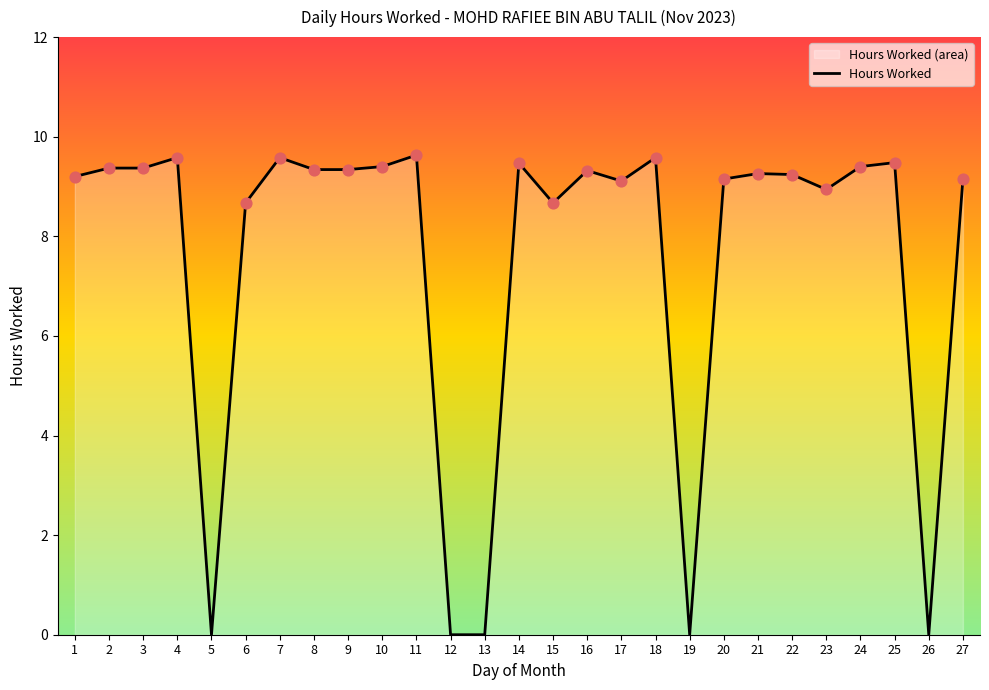

Between 13 and 17, which is larger?

17